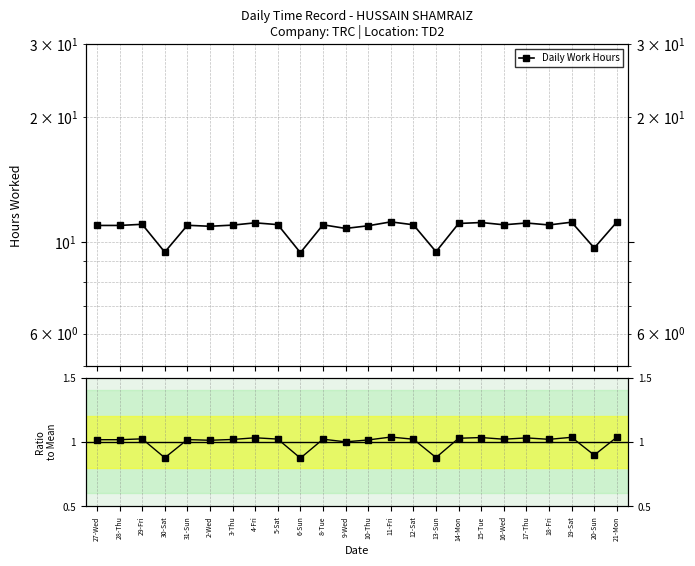

Which category has the lowest value in the Ratio to Mean series?

6-Sun